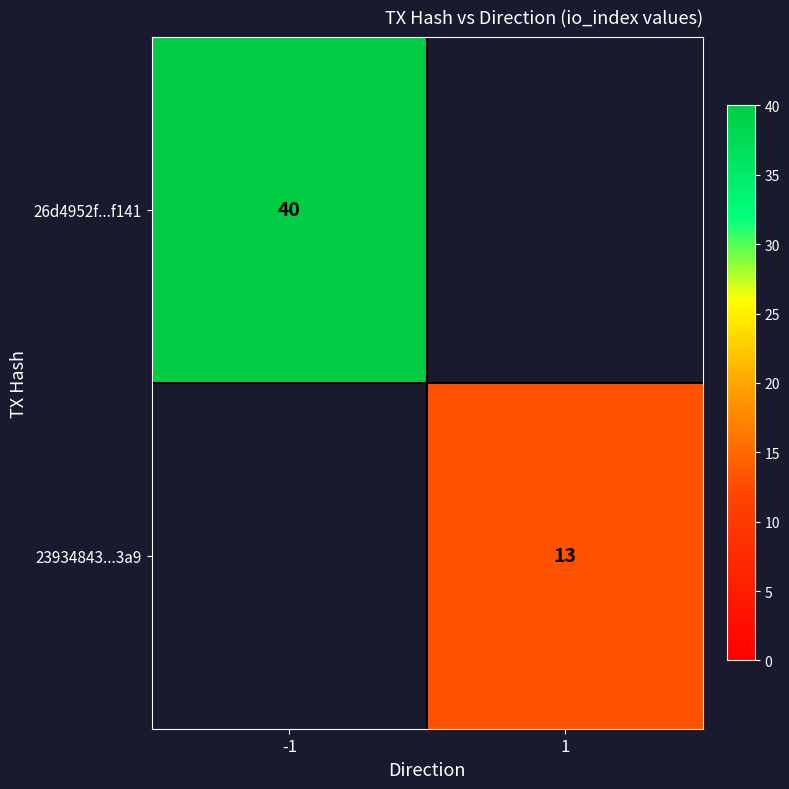

Between -1 and 1, which is larger?

-1